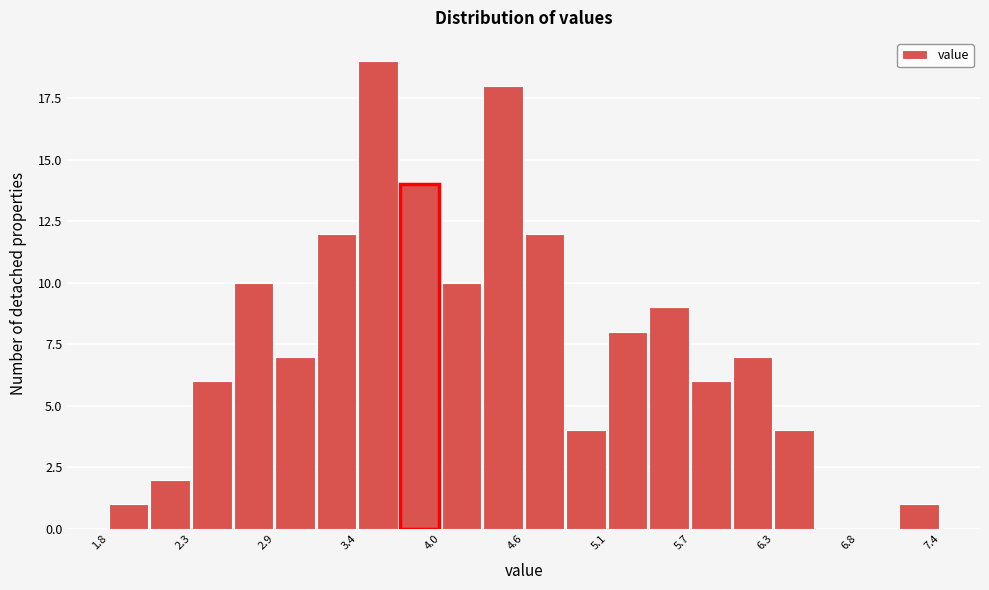

Around what value on the x-axis is the tallest bar? Give the approximate position of its centre, as read against the axis.

3.6